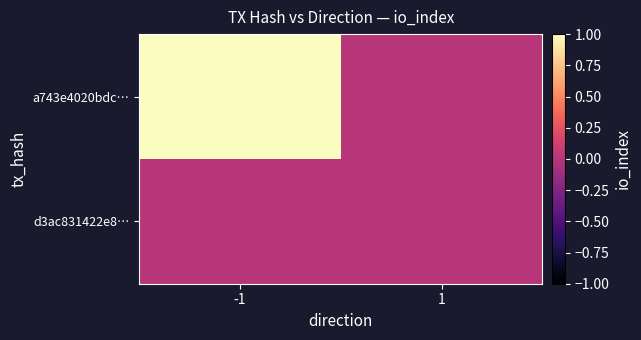

At how many categories does at least one series exceed 0?

1